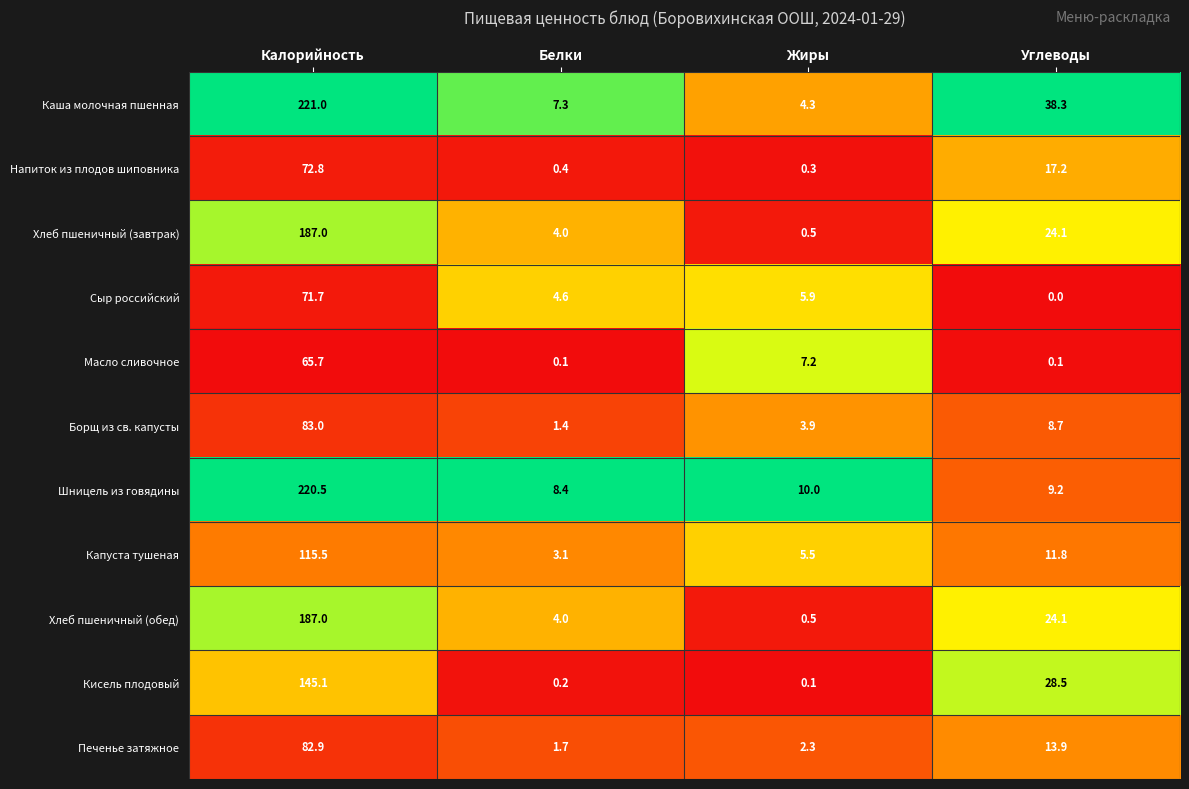

Is the value of Капуста тушеная at Углеводы greater than the value of Шницель из говядины at Жиры?

Yes